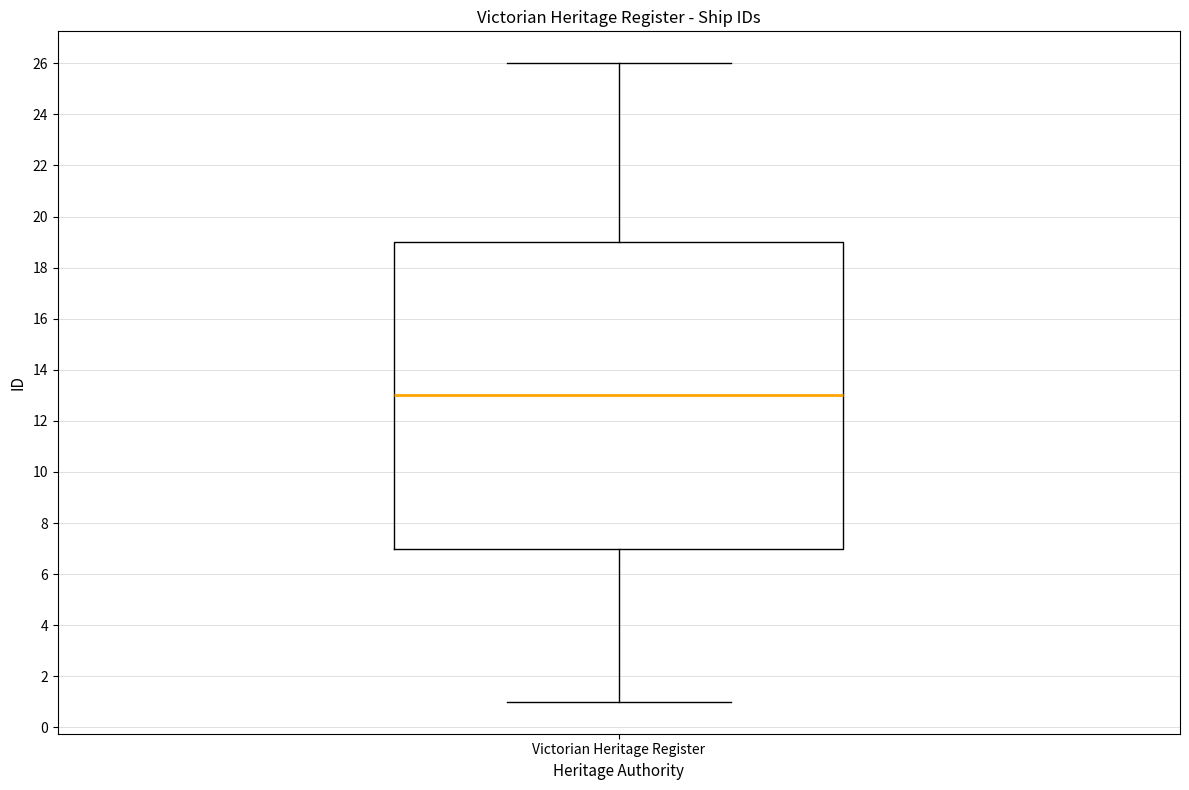

Transcribe this box plot: give where the median line is, the range the box spans, and where the two whiskers end, as read against the y-axis. The values are not printed on the chart, so give them approximately, as read against the axis.

median 13, box 7 to 19, whiskers 1 to 26